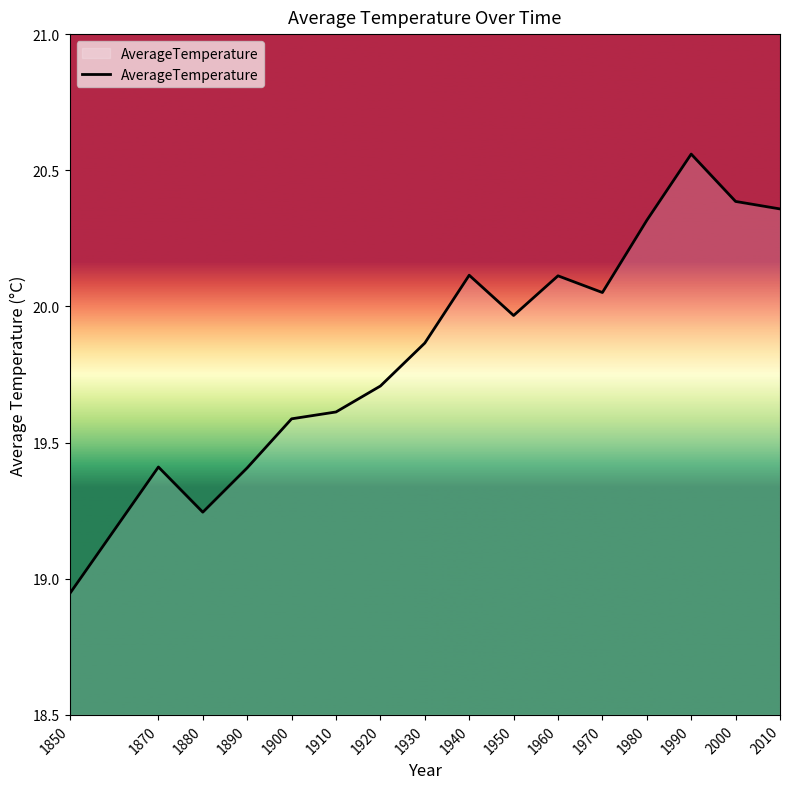

True or false: the data shows 28.0 at 1960.

False